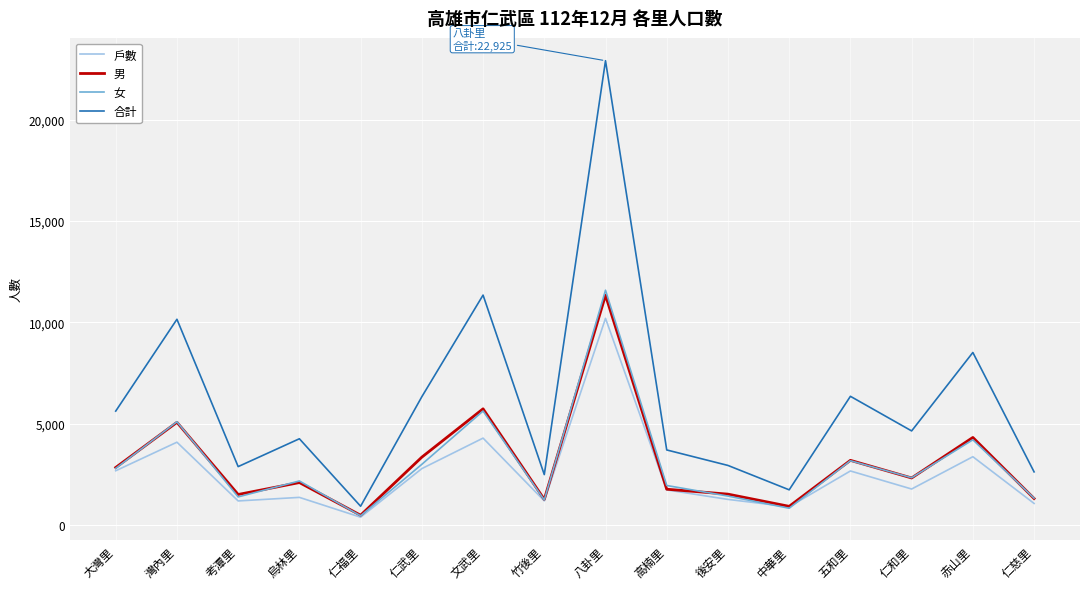

What is the greatest value displayed?

22925